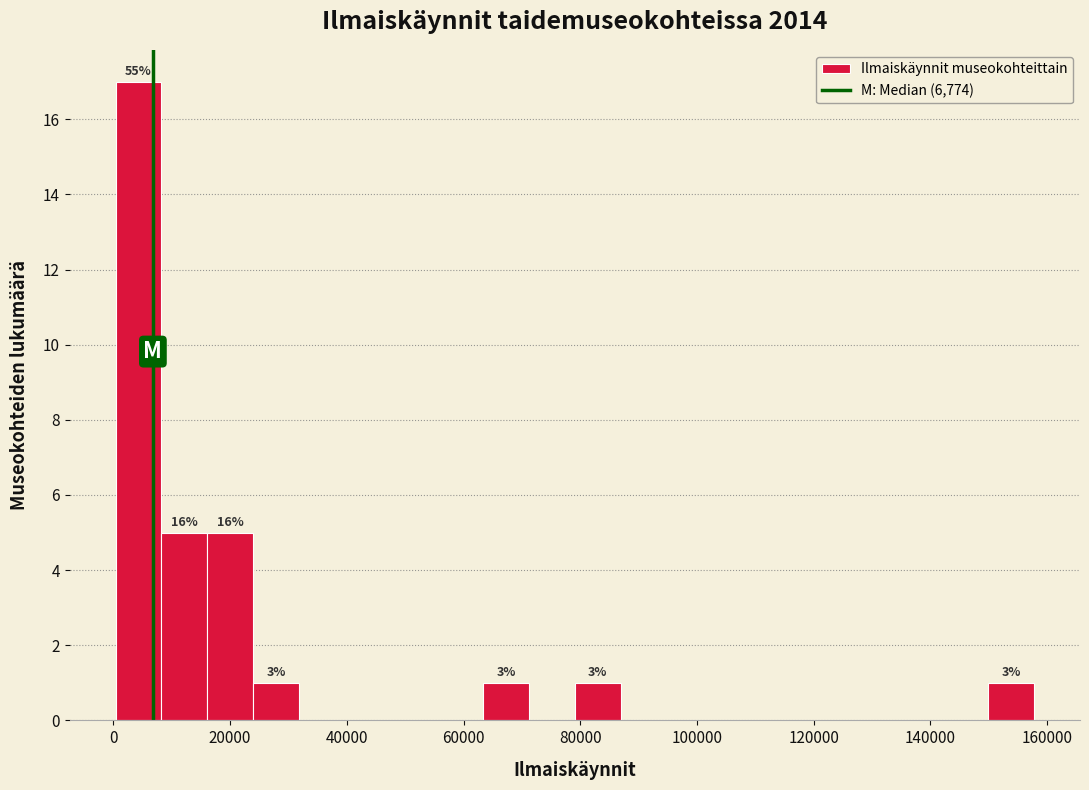

Around what value on the x-axis is the tallest bar? Give the approximate position of its centre, as read against the axis.

4000